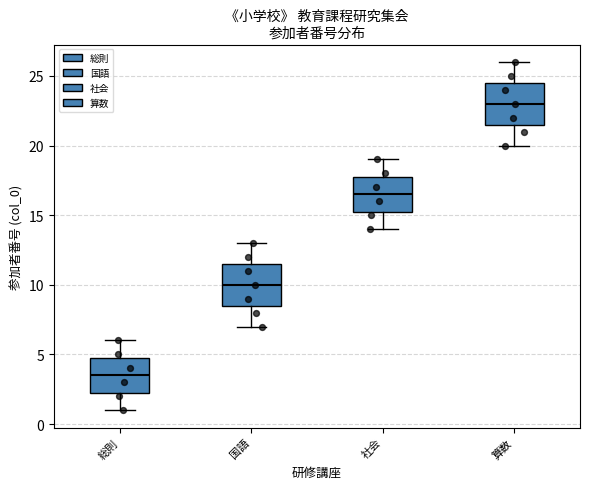

Where does the lower whisker of the box for 算数 end on the y-axis? The values are not printed on the chart, so give them approximately, as read against the axis.

20.0